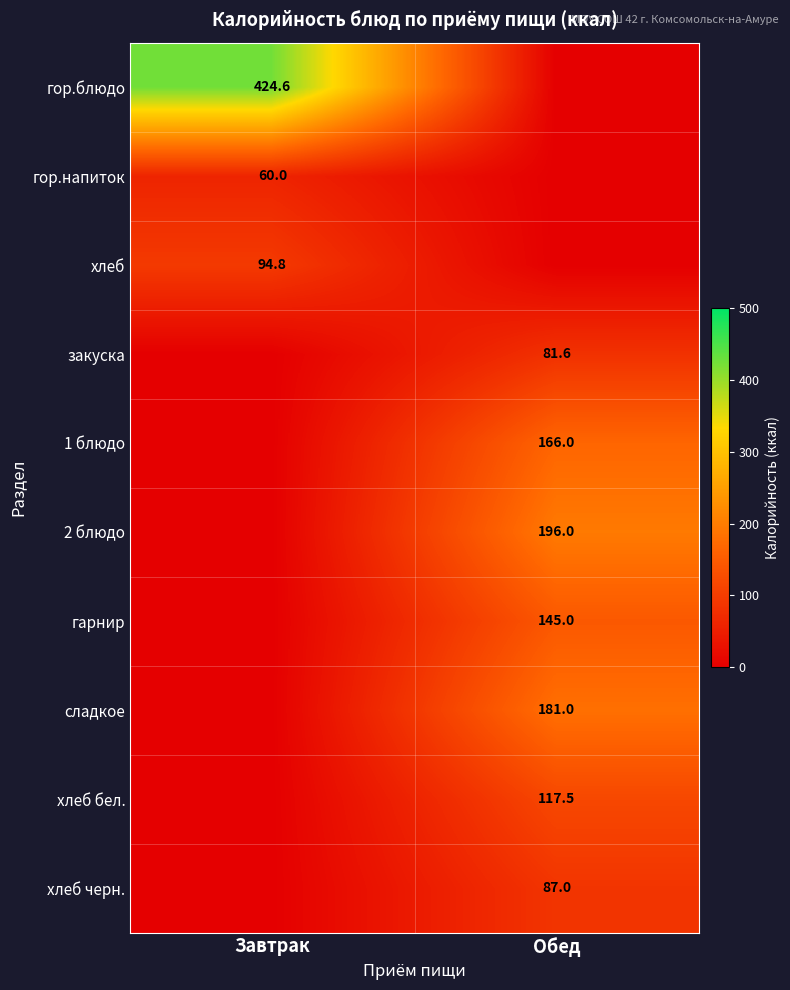

The value of гарнир at Обед is 145.0. True or false?

True